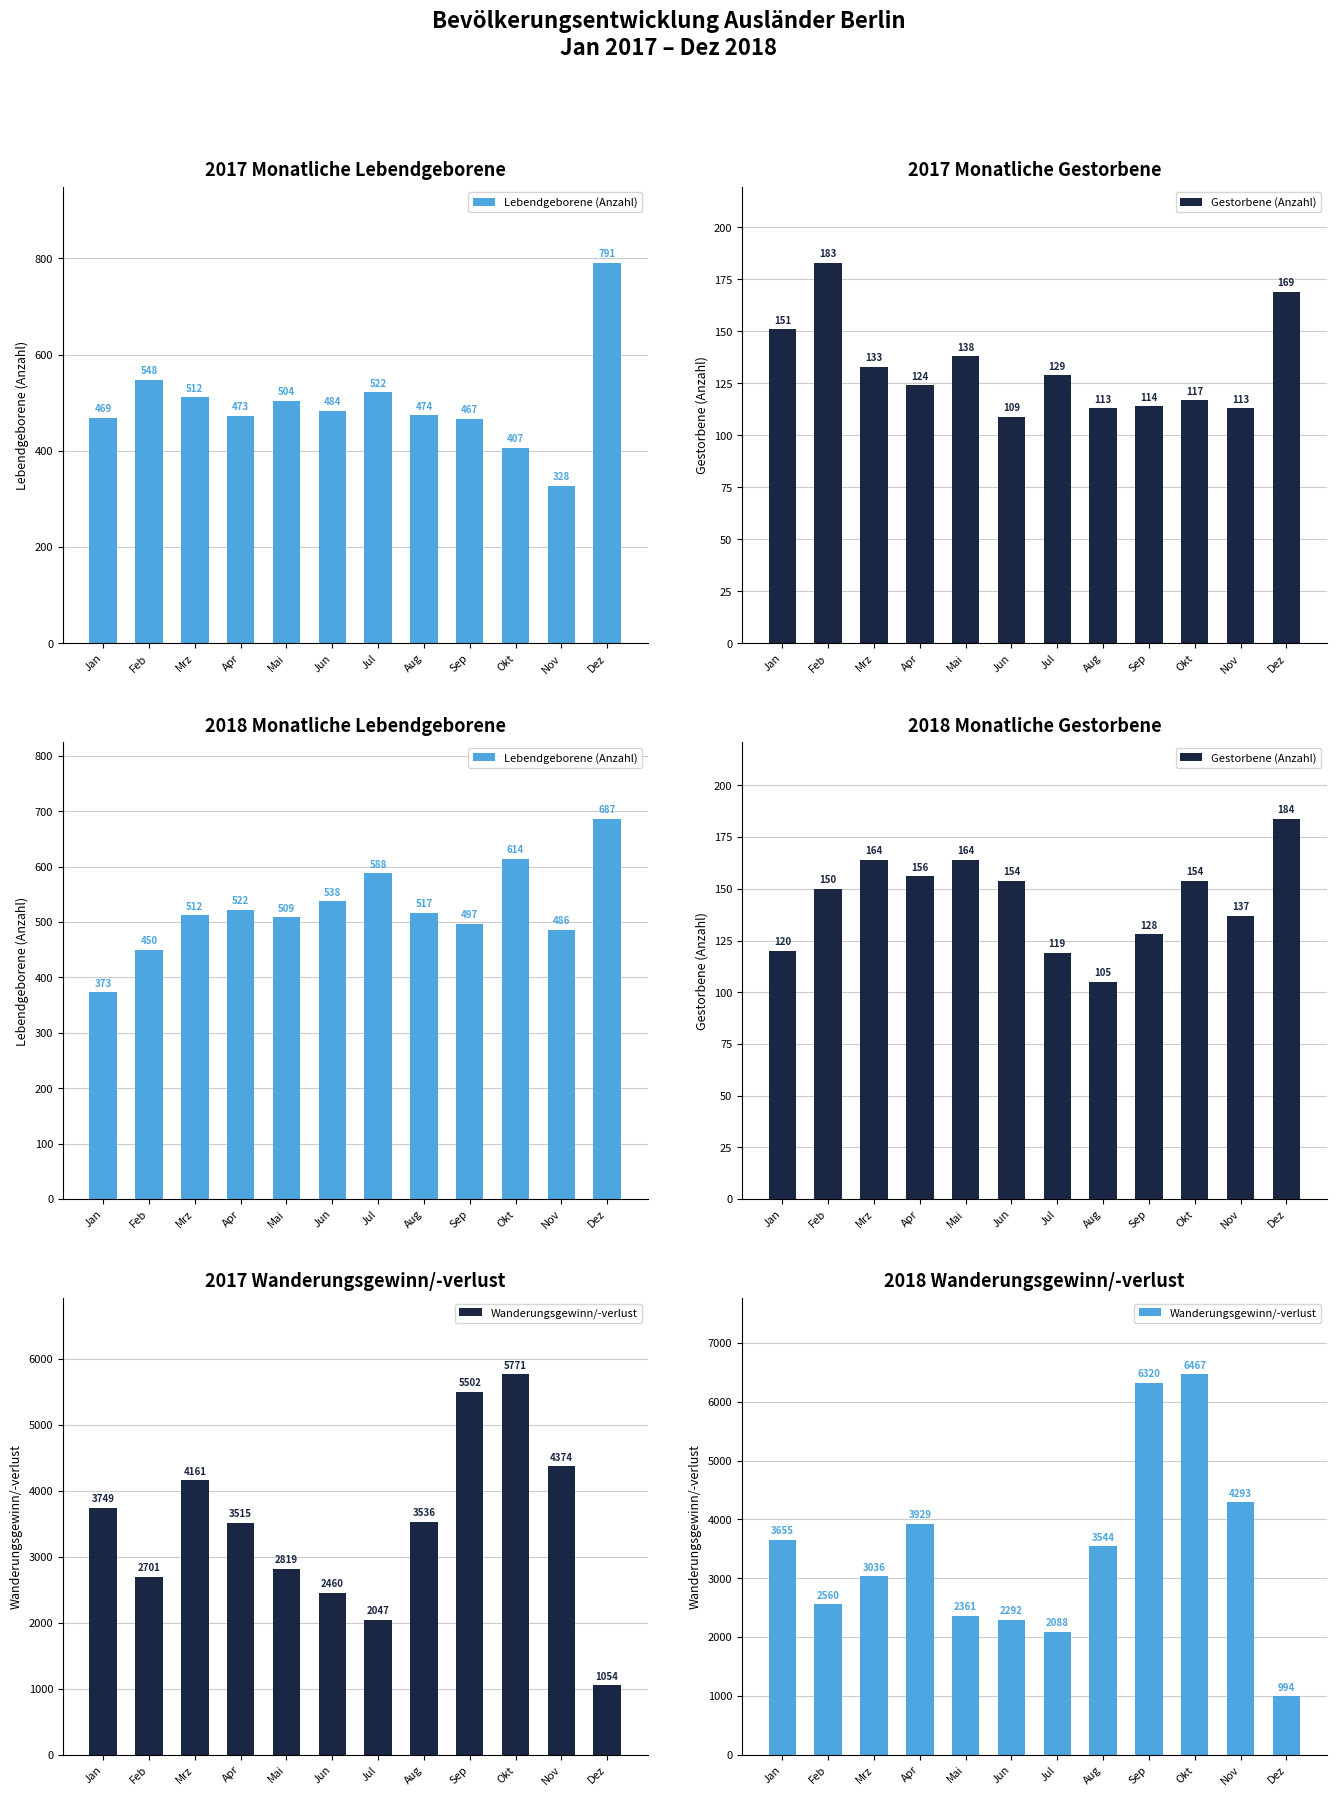

What is the sum of all Lebendgeborene (Anzahl) values?

6293